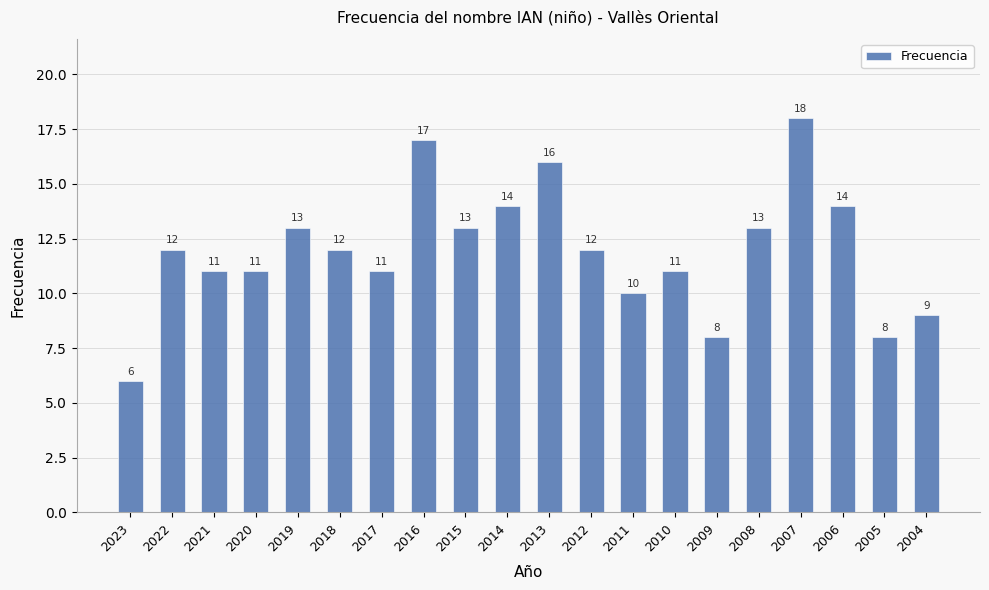

Reading right to left, list all the values displayed in this chart.

9	8	14	18	13	8	11	10	12	16	14	13	17	11	12	13	11	11	12	6